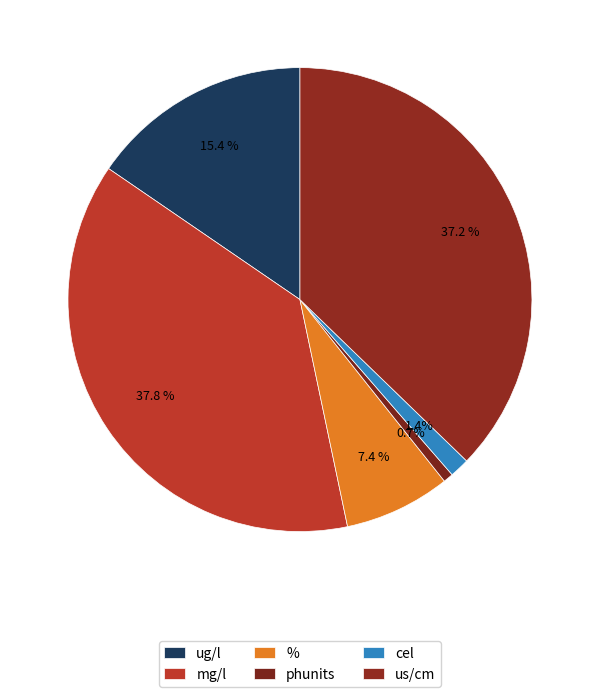

Which category has the biggest portion of the pie?

mg/l